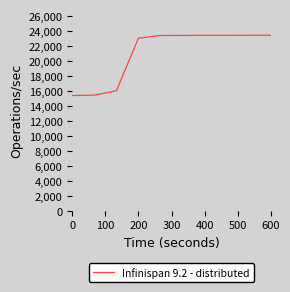

What is the maximum value shown in the chart?

23488